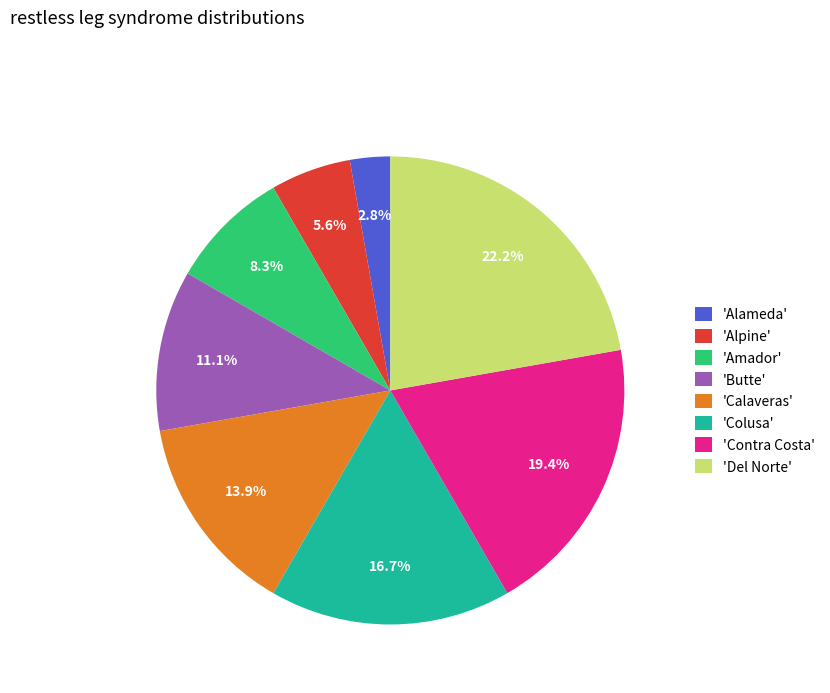

Rank the categories by value from lowest to highest.

'Alameda', 'Alpine', 'Amador', 'Butte', 'Calaveras', 'Colusa', 'Contra Costa', 'Del Norte'